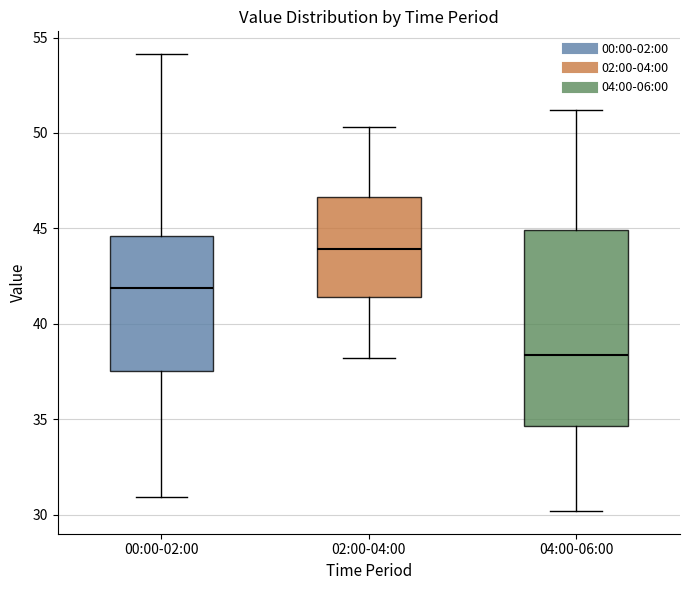

Reading left to right, transcribe this box plot: for each box, give where its median line is, the range the box spans, and where its two whiskers end, as read against the y-axis. The values are not printed on the chart, so give them approximately, as read against the axis.

00:00-02:00: median 42.0, box 37.5 to 44.5, whiskers 31.0 to 54.0
02:00-04:00: median 44.0, box 41.5 to 46.5, whiskers 38.0 to 50.5
04:00-06:00: median 38.5, box 34.5 to 45.0, whiskers 30.0 to 51.0